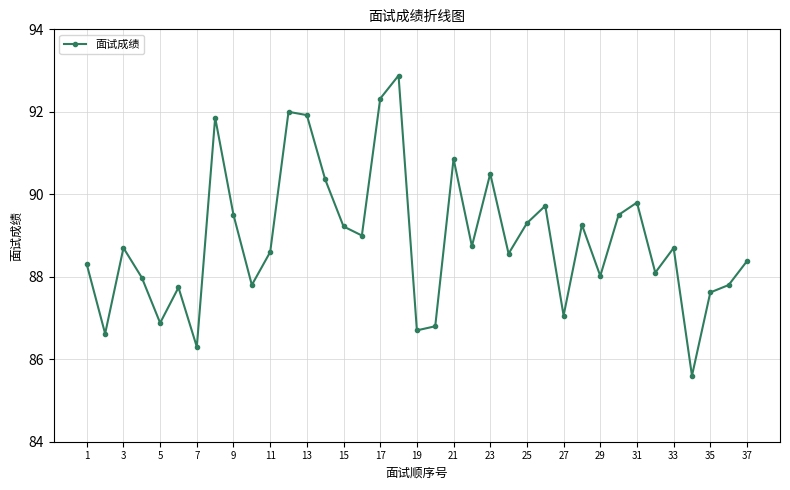

Reading right to left, list all the values displayed in this chart.

88.4	87.8	87.6	85.6	88.7	88.1	89.8	89.5	88.0	89.3	87.1	89.7	89.3	88.6	90.5	88.7	90.9	86.8	86.7	92.9	92.3	89.0	89.2	90.4	91.9	92.0	88.6	87.8	89.5	91.9	86.3	87.7	86.9	88.0	88.7	86.6	88.3